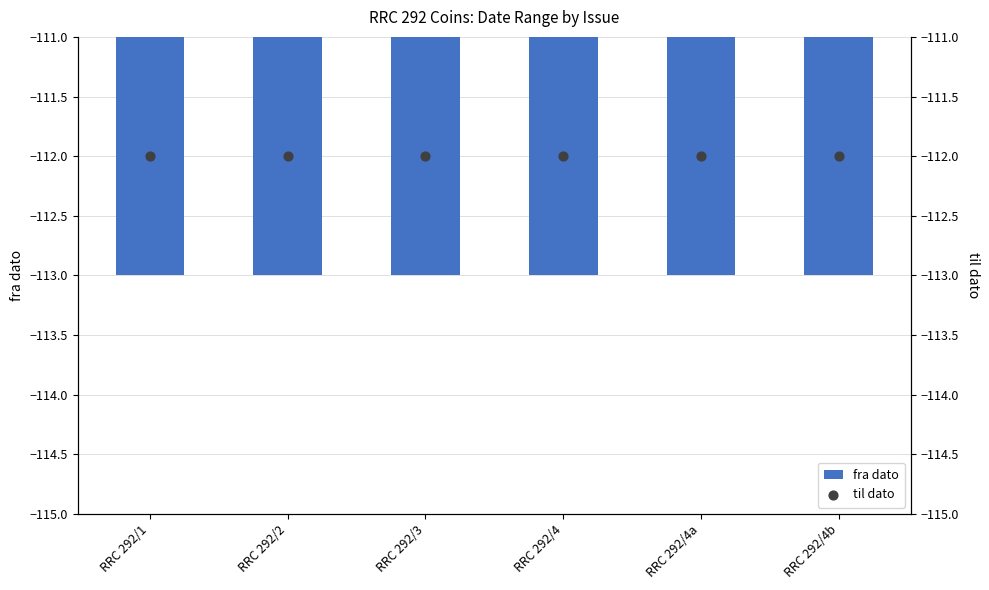

Is the value of fra dato at RRC 292/3 greater than the value of til dato at RRC 292/1?

No